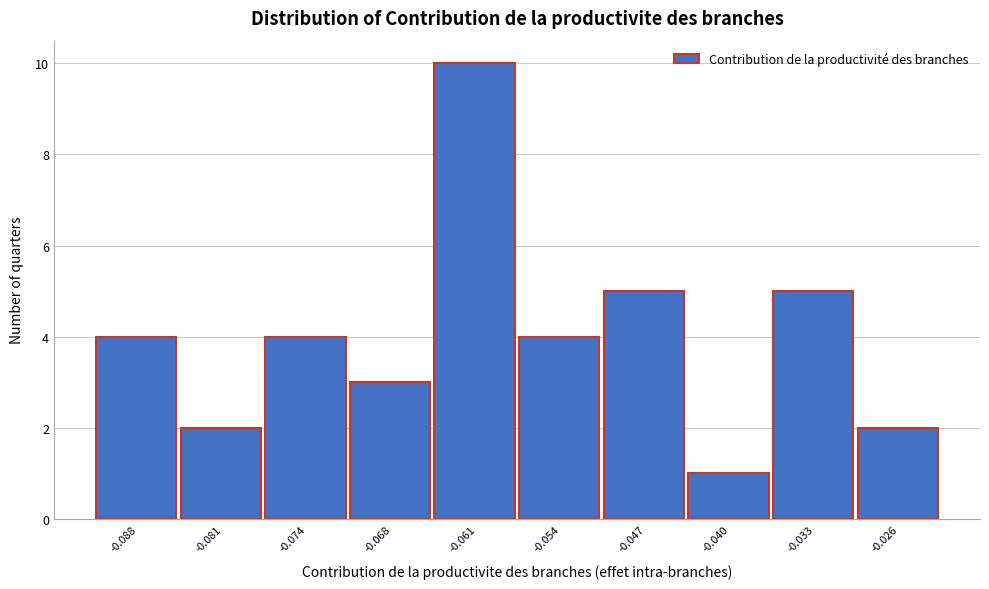

Over which range of the x-axis is the bar tallest?

-0.064 to -0.057